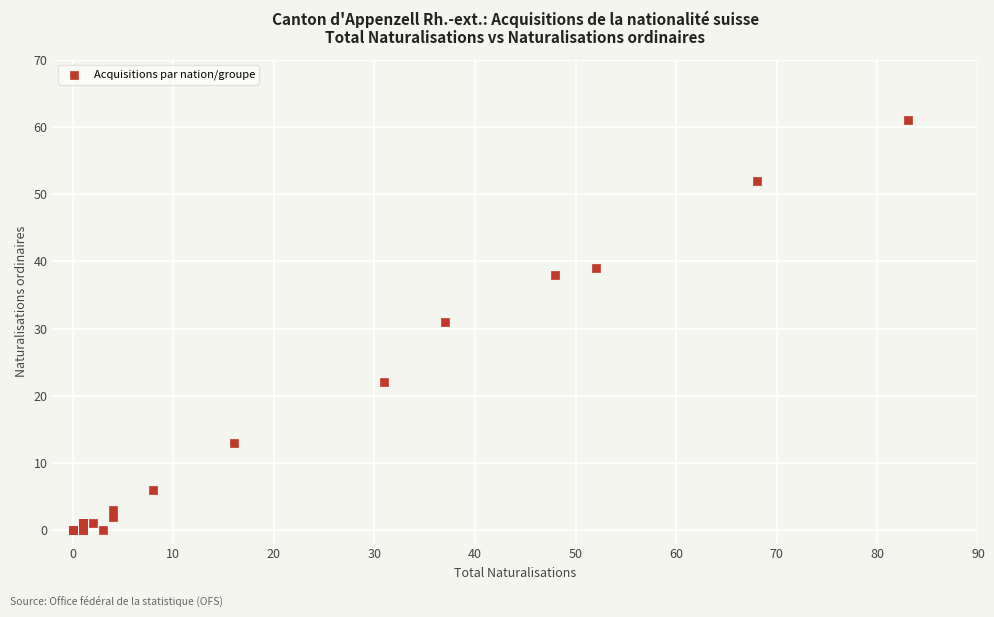

What Y value in the scatter plot is closest to 30?

31